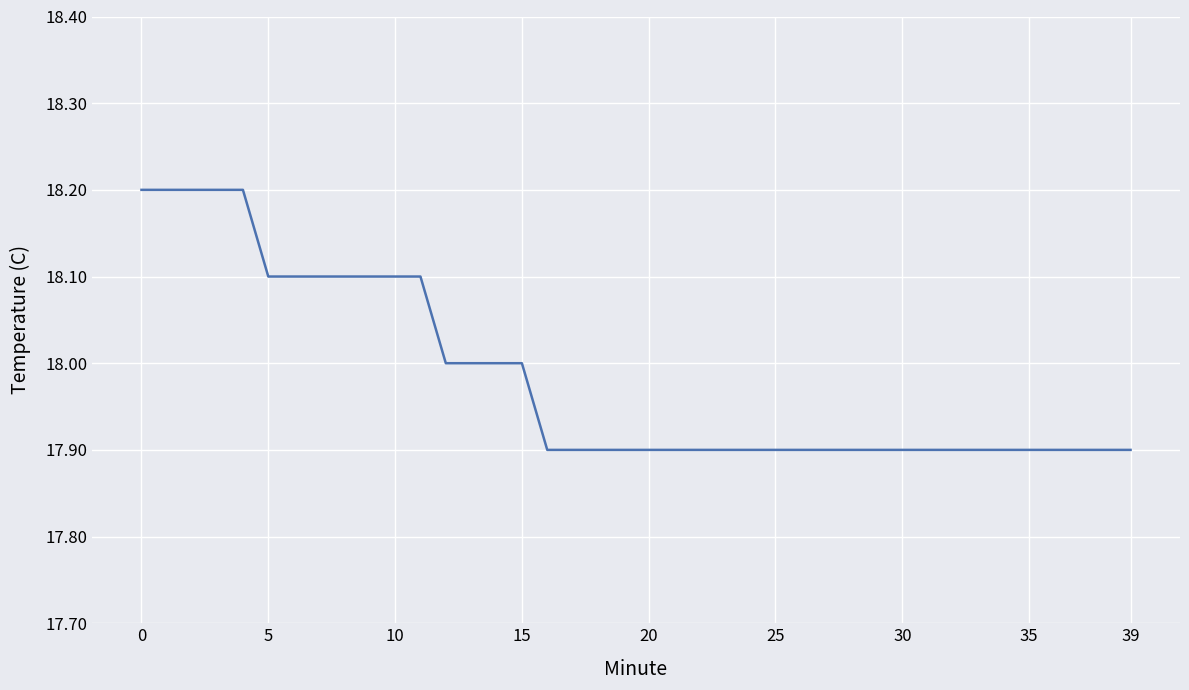

What is the smallest value displayed?

17.9